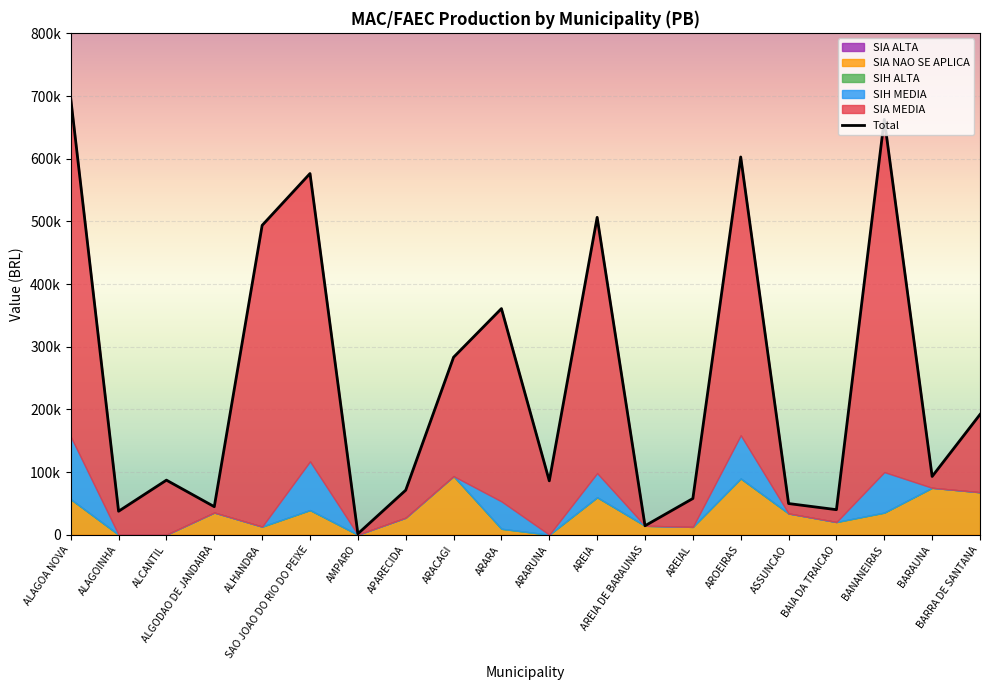

How many interior local peaks does the SIA_NAO_SE_APLICA series have?

6